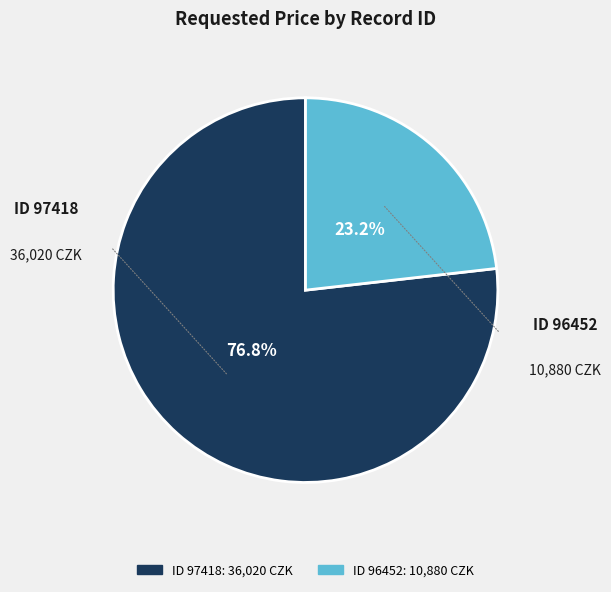

Is there any slice that represents more than half of the pie?

Yes